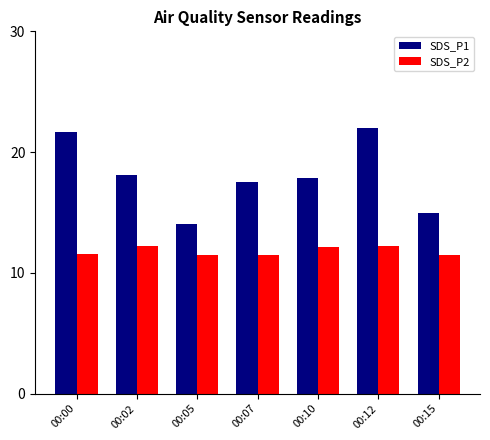

Does the chart contain stacked bars?

No